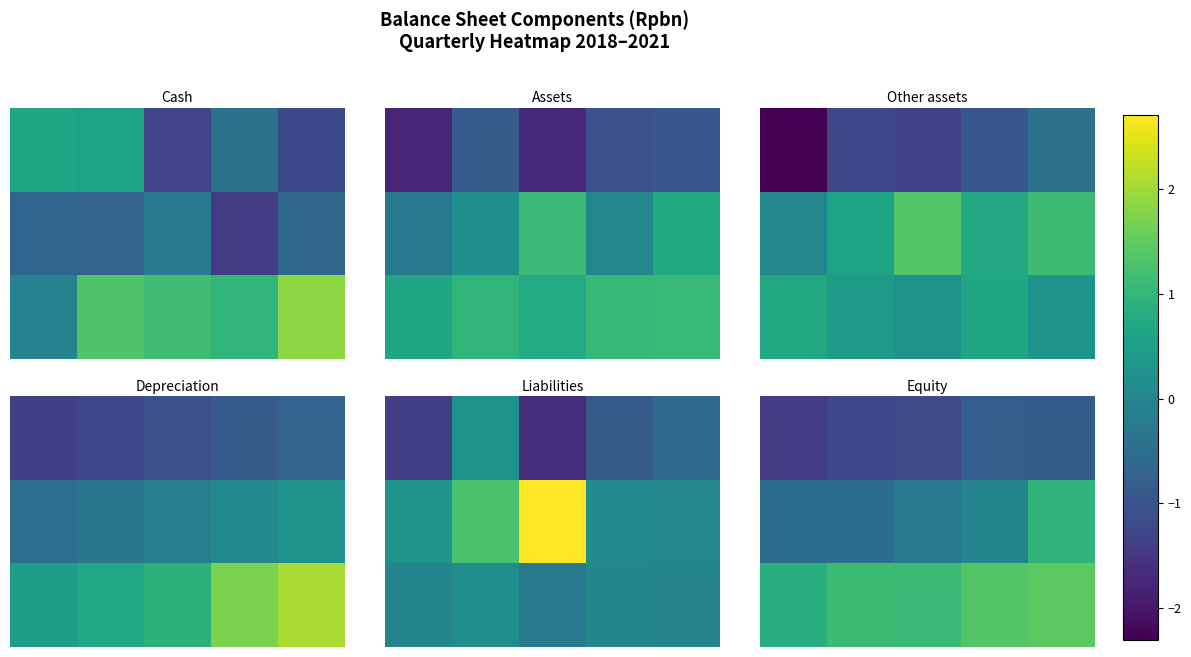

Between 0 and 3, which is larger?

3